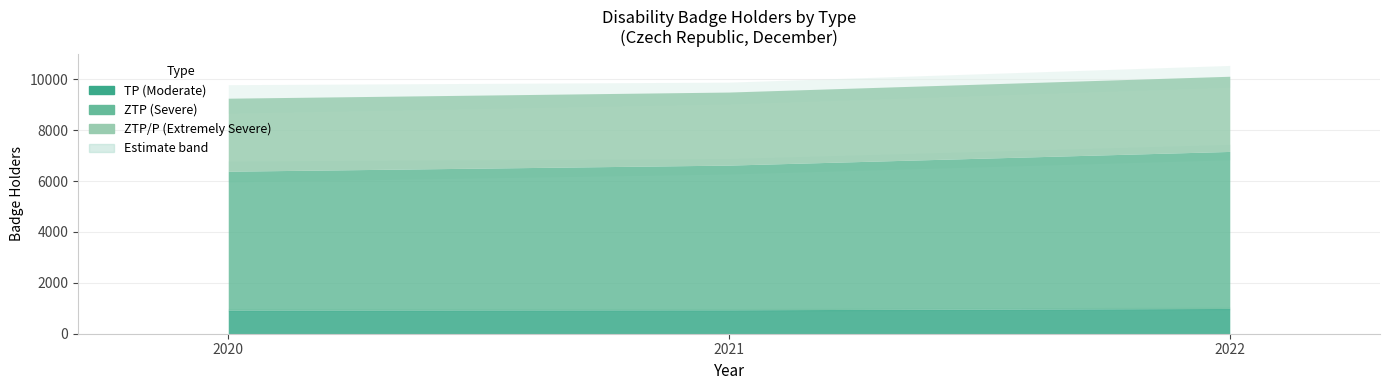

Does the chart display data point markers on the line(s)?

No